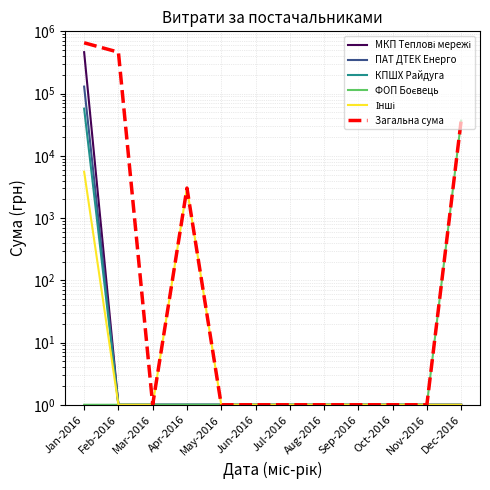

Reading left to right, extract all data points from this chart.

МКП Теплові мережі: Jan-2016=462537.7	Feb-2016=1.0	Mar-2016=1.0	Apr-2016=1.0	May-2016=1.0	Jun-2016=1.0	Jul-2016=1.0	Aug-2016=1.0	Sep-2016=1.0	Oct-2016=1.0	Nov-2016=1.0	Dec-2016=1.0
ПАТ ДТЕК Енерго: Jan-2016=129516.2	Feb-2016=1.0	Mar-2016=1.0	Apr-2016=1.0	May-2016=1.0	Jun-2016=1.0	Jul-2016=1.0	Aug-2016=1.0	Sep-2016=1.0	Oct-2016=1.0	Nov-2016=1.0	Dec-2016=1.0
КПШХ Райдуга: Jan-2016=57252.0	Feb-2016=1.0	Mar-2016=1.0	Apr-2016=1.0	May-2016=1.0	Jun-2016=1.0	Jul-2016=1.0	Aug-2016=1.0	Sep-2016=1.0	Oct-2016=1.0	Nov-2016=1.0	Dec-2016=1.0
ФОП Боєвець: Jan-2016=1.0	Feb-2016=1.0	Mar-2016=1.0	Apr-2016=1.0	May-2016=1.0	Jun-2016=1.0	Jul-2016=1.0	Aug-2016=1.0	Sep-2016=1.0	Oct-2016=1.0	Nov-2016=1.0	Dec-2016=36750.0
Інші: Jan-2016=5554.3	Feb-2016=1.0	Mar-2016=1.0	Apr-2016=3033.8	May-2016=1.0	Jun-2016=1.0	Jul-2016=1.0	Aug-2016=1.0	Sep-2016=1.0	Oct-2016=1.0	Nov-2016=1.0	Dec-2016=1.0
Загальна сума: Jan-2016=654560.3	Feb-2016=462537.7	Mar-2016=1.0	Apr-2016=3033.8	May-2016=1.0	Jun-2016=1.0	Jul-2016=1.0	Aug-2016=1.0	Sep-2016=1.0	Oct-2016=1.0	Nov-2016=1.0	Dec-2016=36750.0